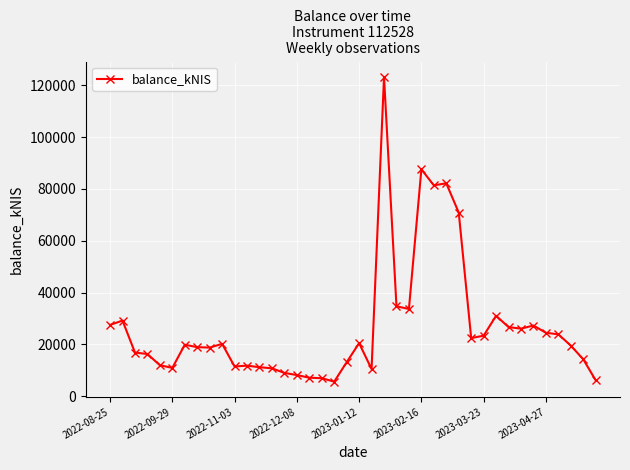

What is the value of the 2nd point from the left?

29195.5